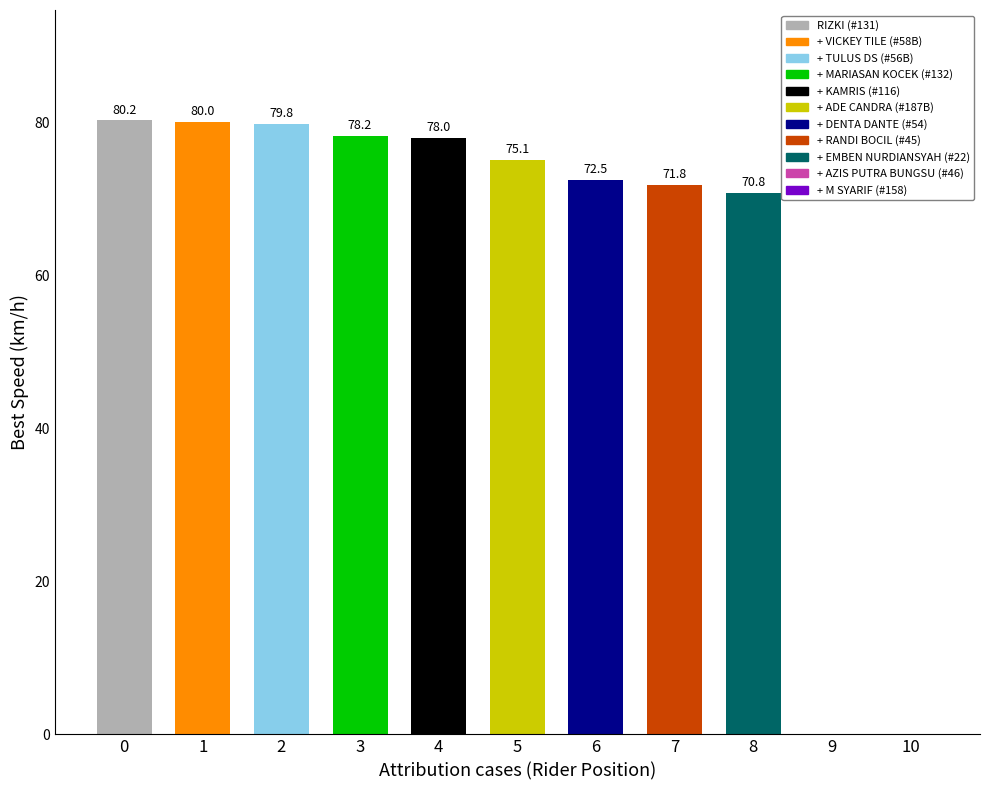

True or false: Best Lap has a value of 2.0 at EMBEN NURDIANSYAH.

False